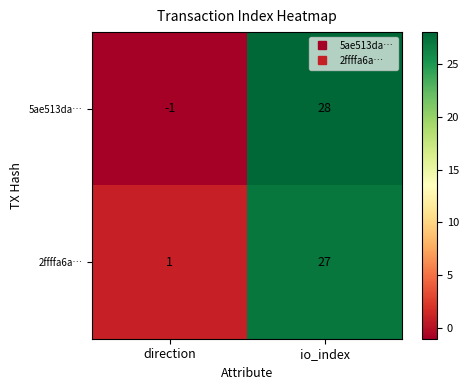

Rank the series by their maximum value, from lowest to highest.

2ffffa6a…, 5ae513da…